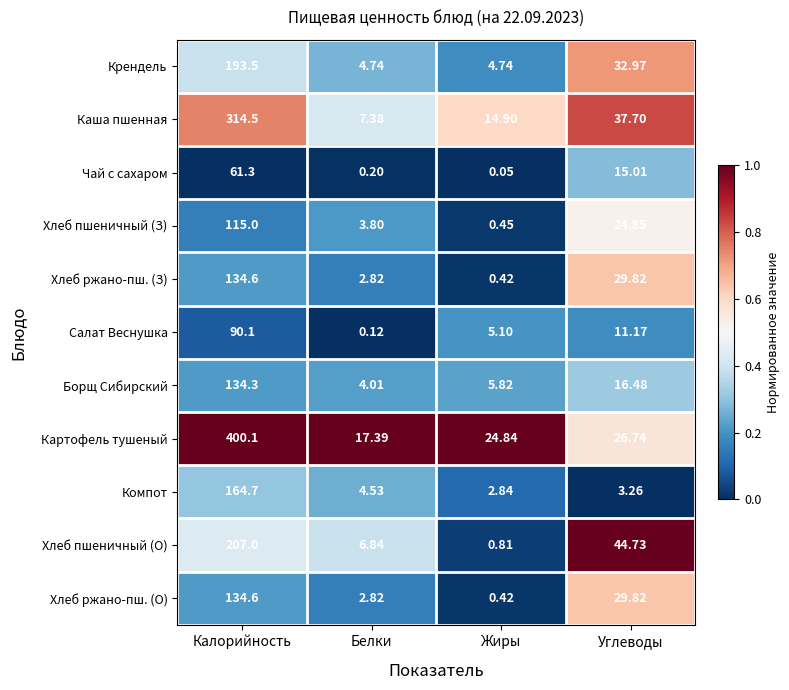

At which label does Крендель first exceed 32?

Калорийность